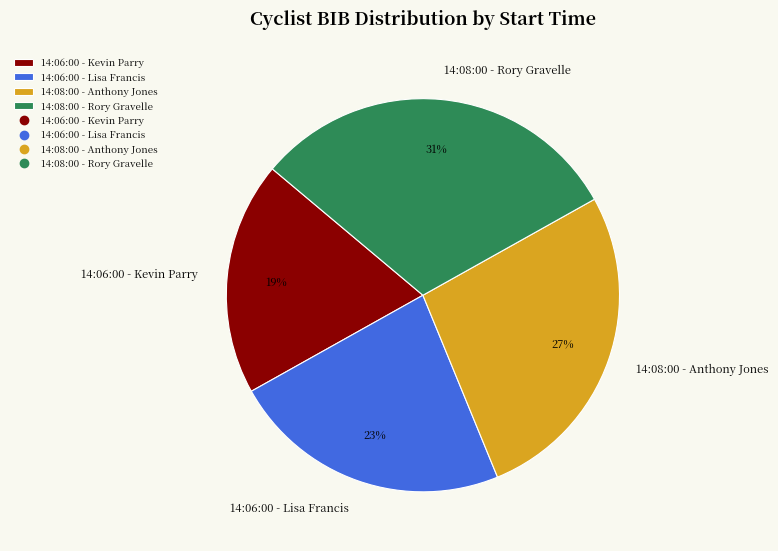

Combined, do 14:06:00 - Kevin Parry and 14:06:00 - Lisa Francis account for over 50%?

No